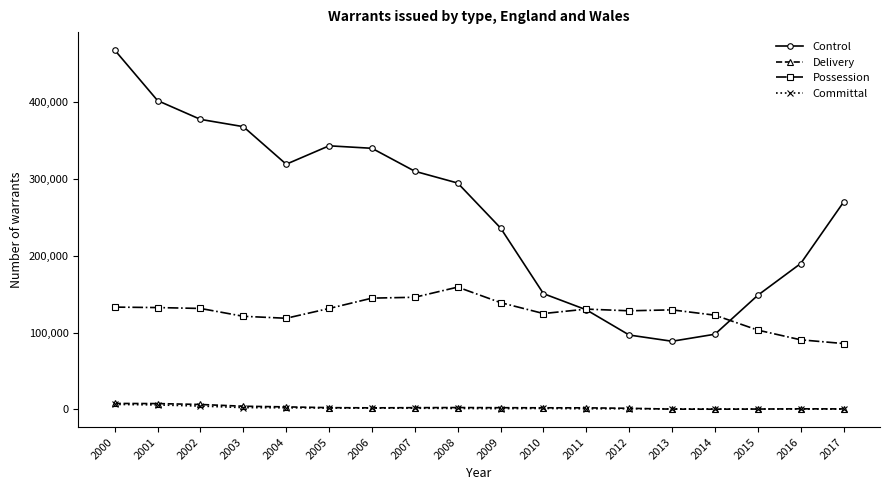

Which category has the highest value across all series?

2000